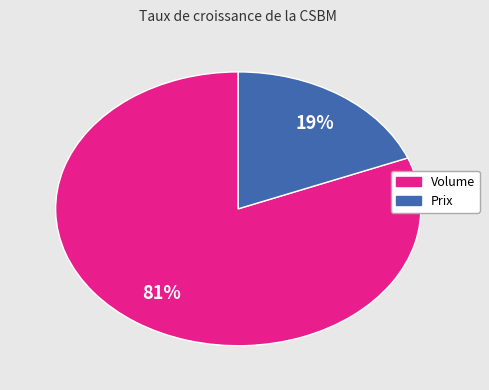

To the nearest percent, what is the average slice percentage?

50%